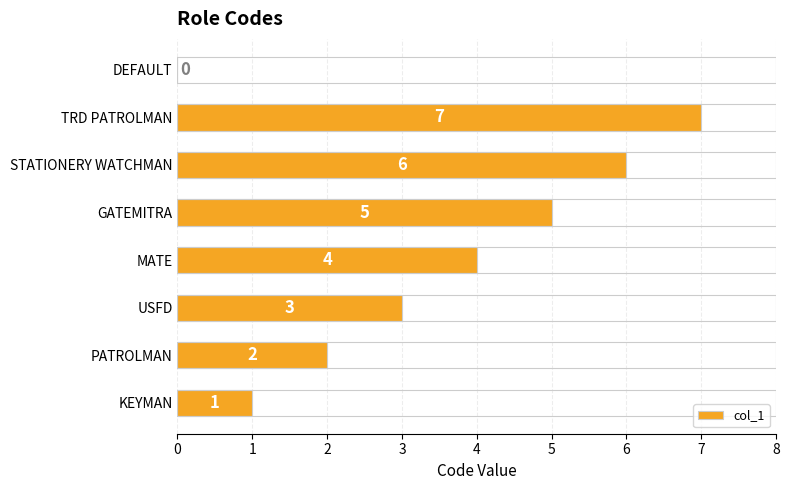

What is the change in value from KEYMAN to TRD PATROLMAN?

+6